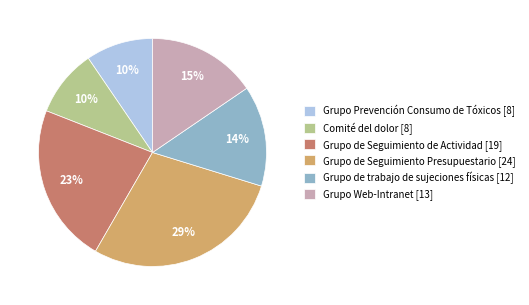

How many segments does this pie chart have?

6